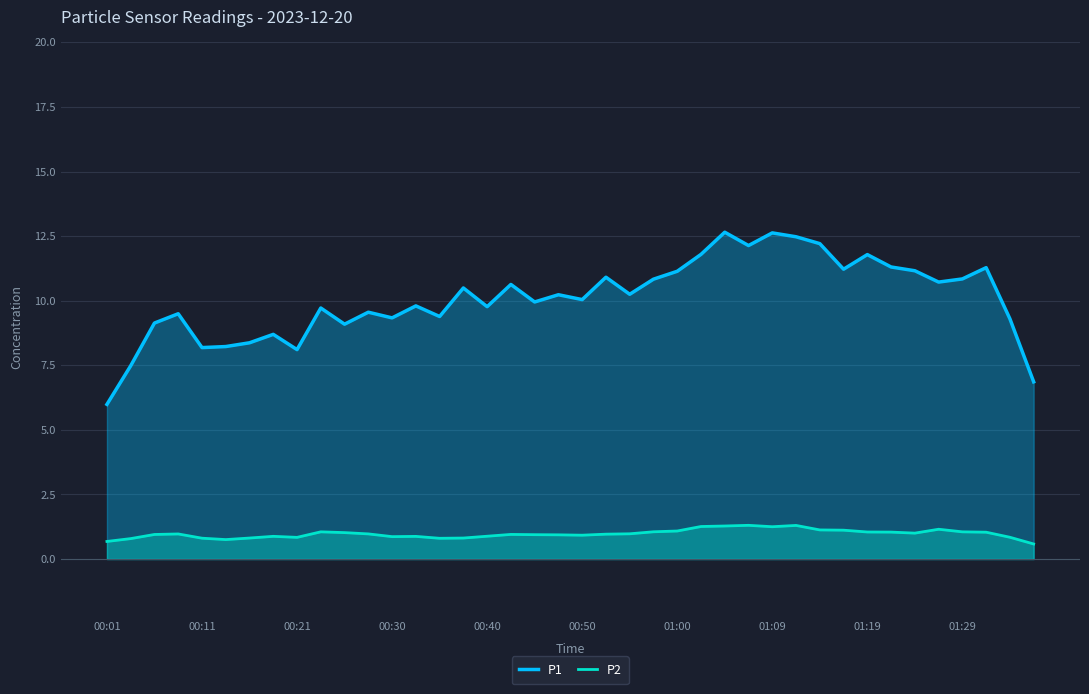

Rank the series by their maximum value, from lowest to highest.

P2, P1